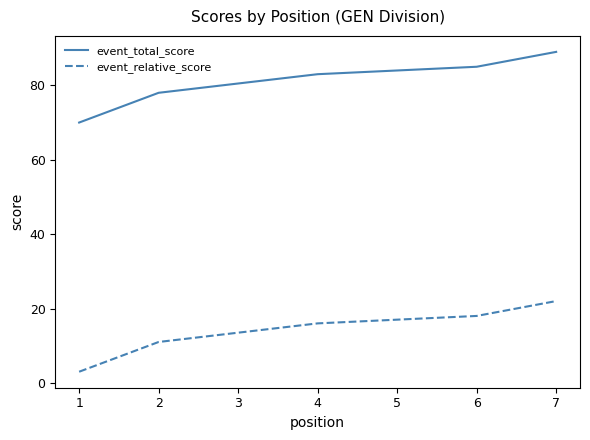

List the series in order of their overall mean, lowest first.

event_relative_score, event_total_score